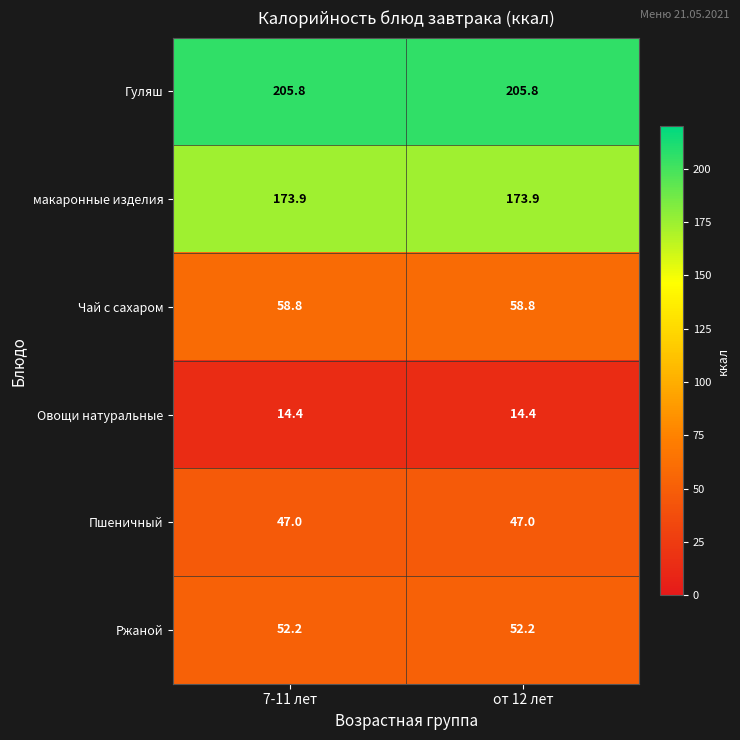

What is the approximate value of макаронные изделия at 7-11 лет?

173.9